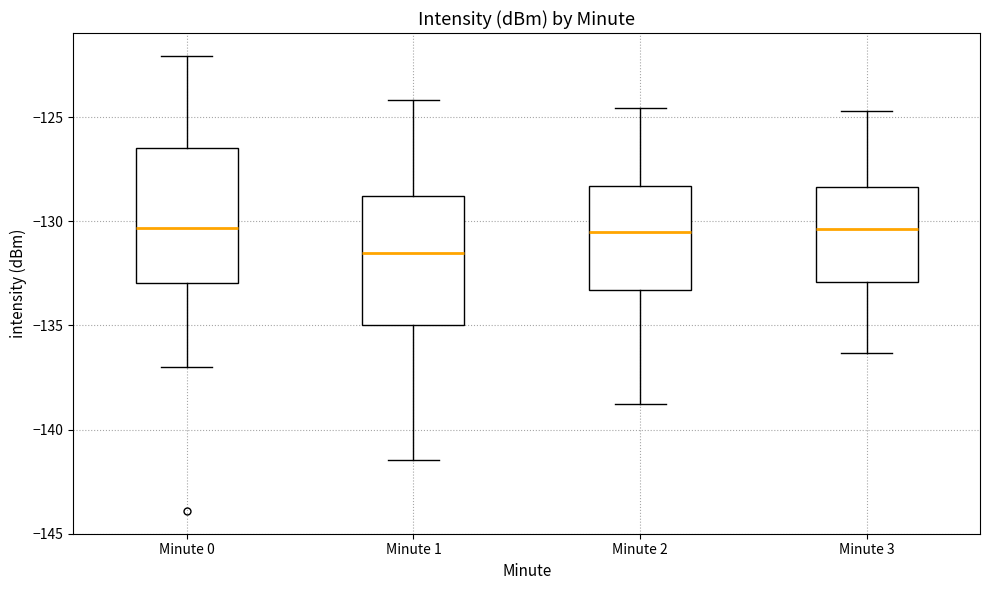

Where does the lower whisker of the box for Minute 1 end on the y-axis? The values are not printed on the chart, so give them approximately, as read against the axis.

-141.5